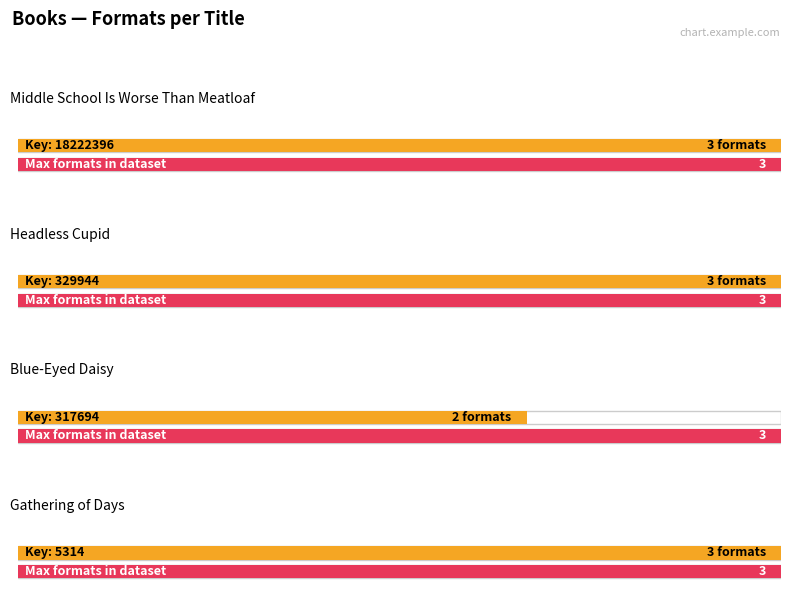

Reading left to right, what are all the values shown in this chart?

3	3	2	3